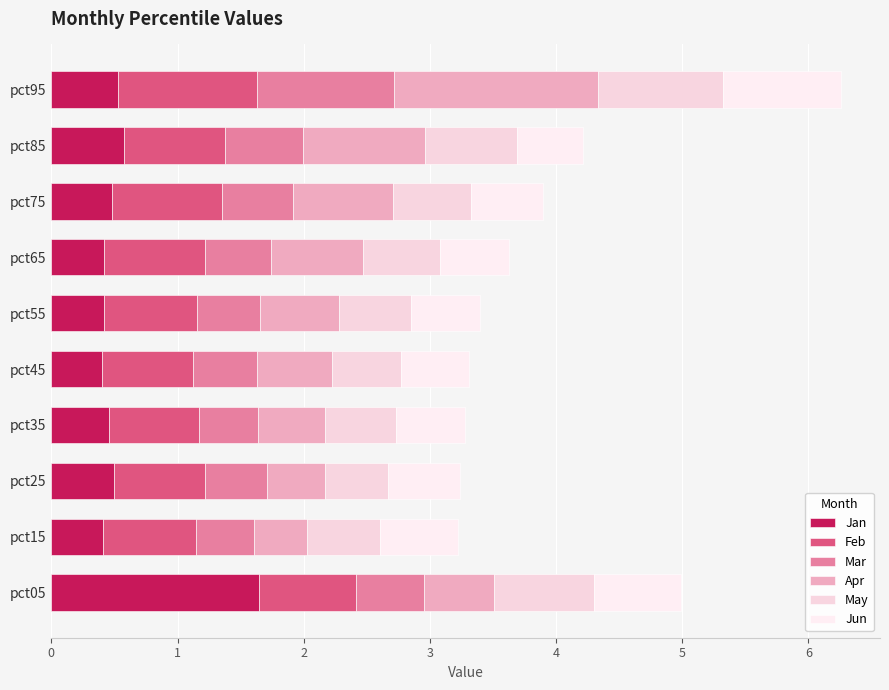

Count the number of categories in the chart.

10